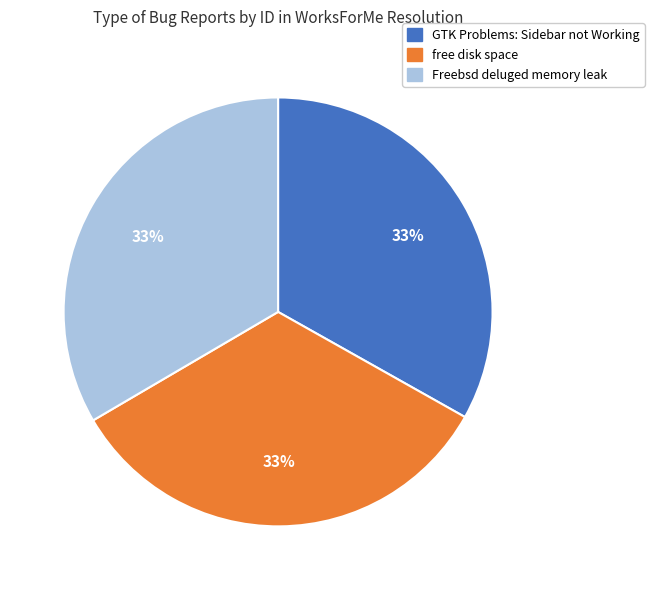

To the nearest percent, what portion does Freebsd deluged memory leak represent?

33%